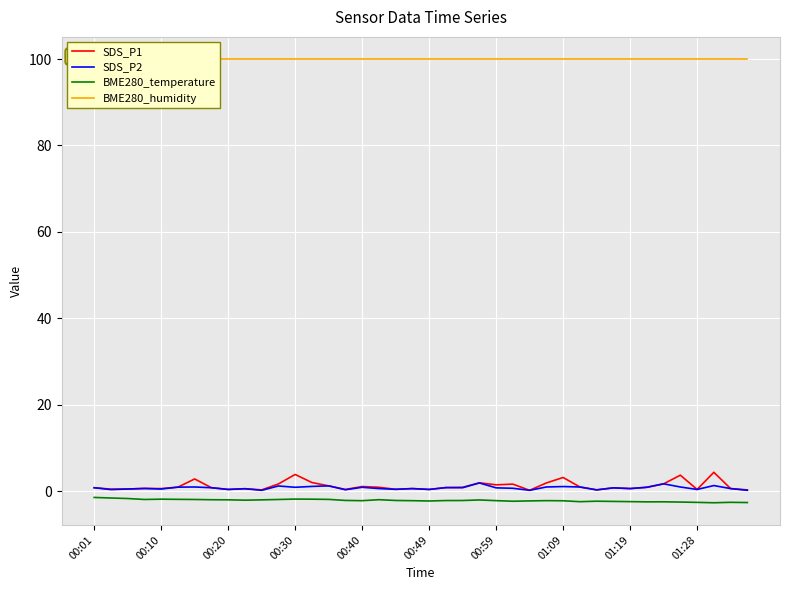

What is the total value across all series at 23?

101.8